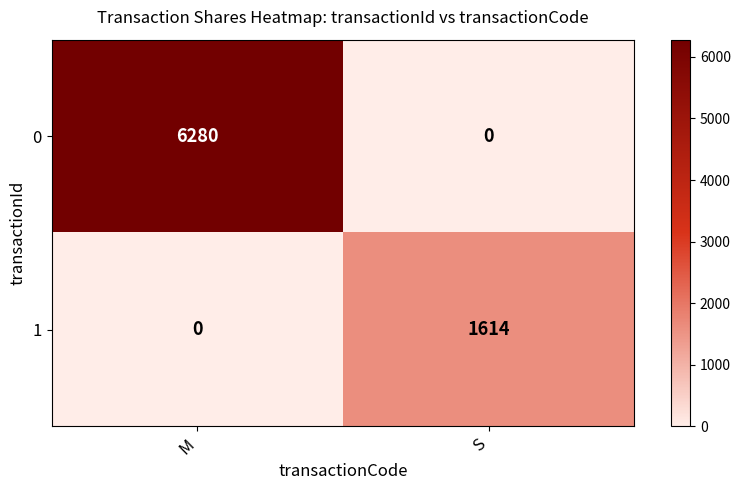

What is the average value of the 0 series?

3140